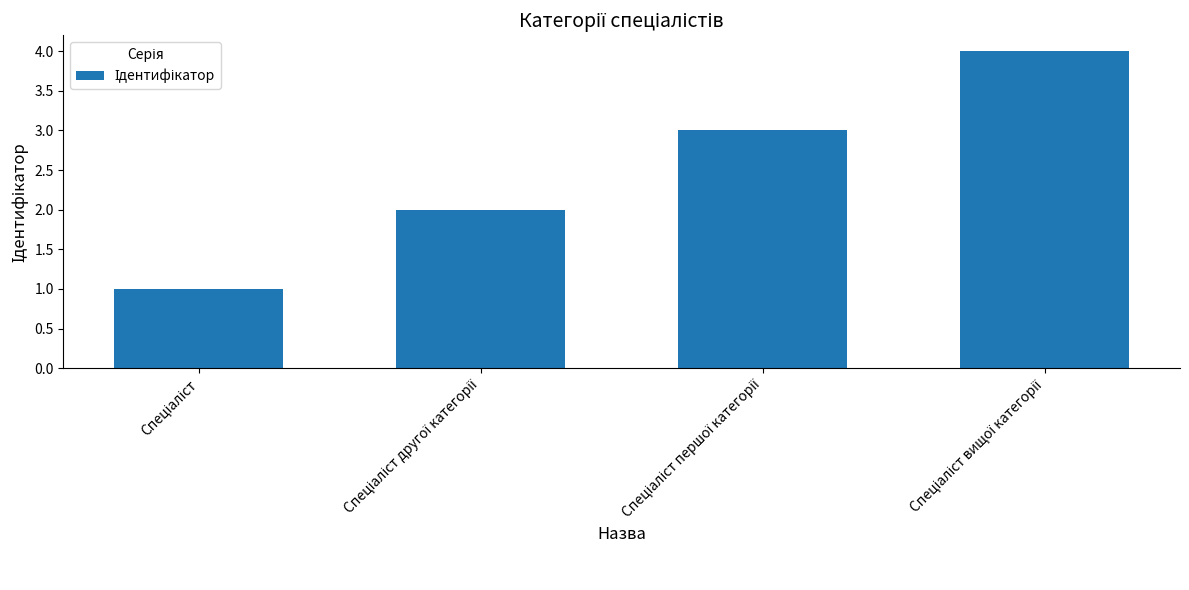

What is the maximum value shown in the chart?

4